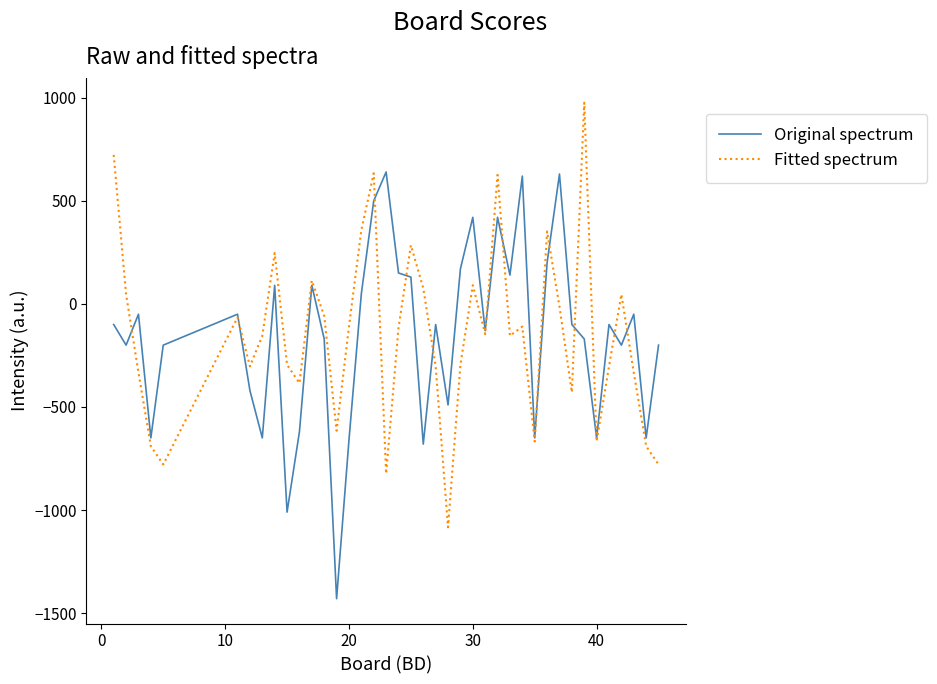

What is the greatest value displayed?

976.0